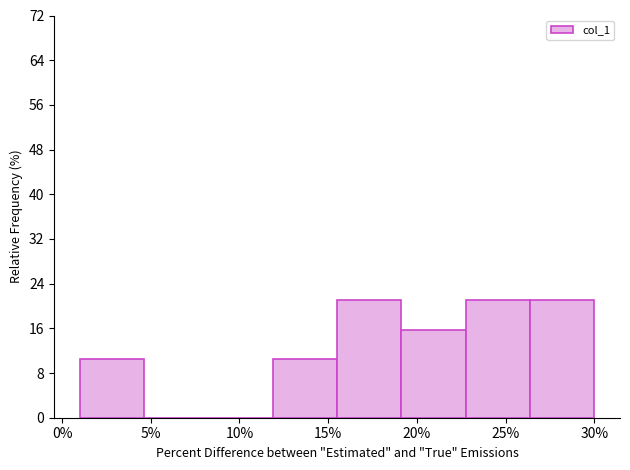

Reading left to right, transcribe this chart: for each bar, give the range it covers on the x-axis and its height. Neither the bar edges nor the heights are printed on the chart, so give them approximately, as read against the axes.

1.0 to 4.5: 11
4.5 to 8.5: 0
8.5 to 12.0: 0
12.0 to 15.5: 11
15.5 to 19.0: 21
19.0 to 23.0: 16
23.0 to 26.5: 21
26.5 to 30.0: 21